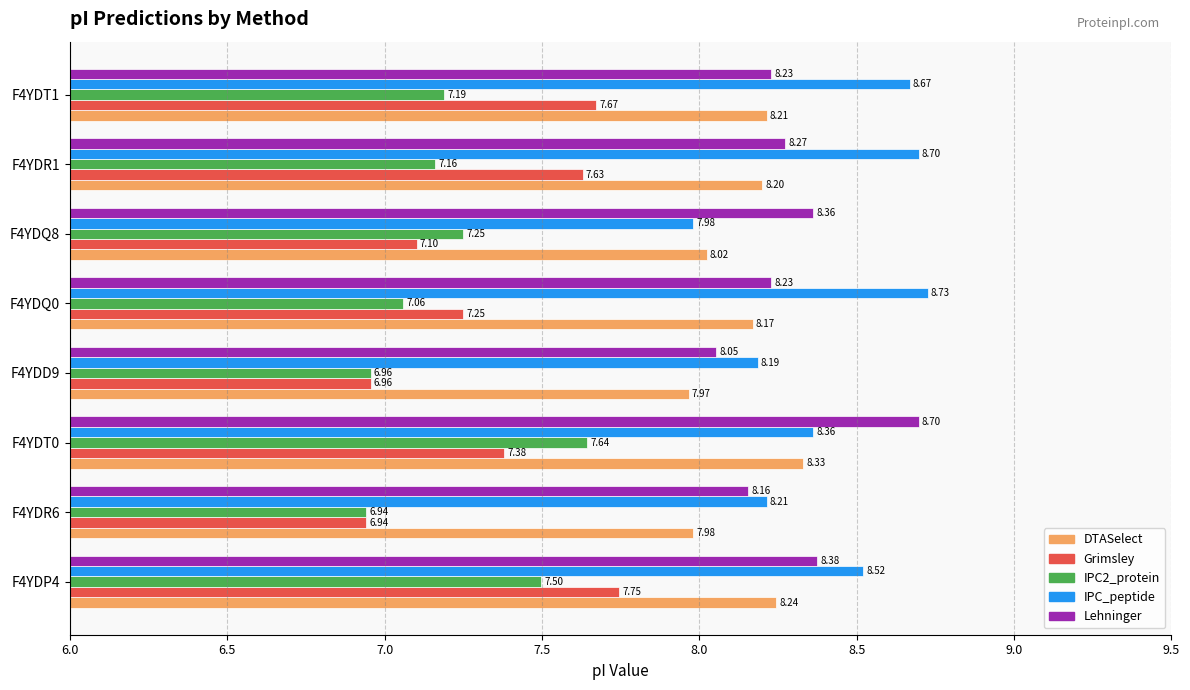

Rank the categories by DTASelect value from highest to lowest.

F4YDT0, F4YDP4, F4YDT1, F4YDR1, F4YDQ0, F4YDQ8, F4YDR6, F4YDD9